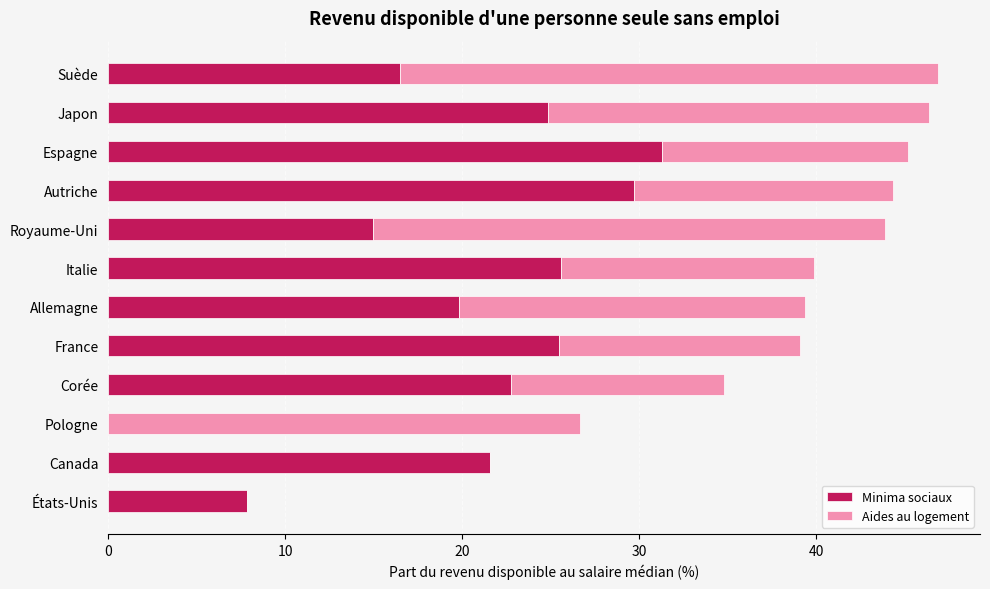

Is it true that Minima sociaux equals 45.4 at Autriche?

False